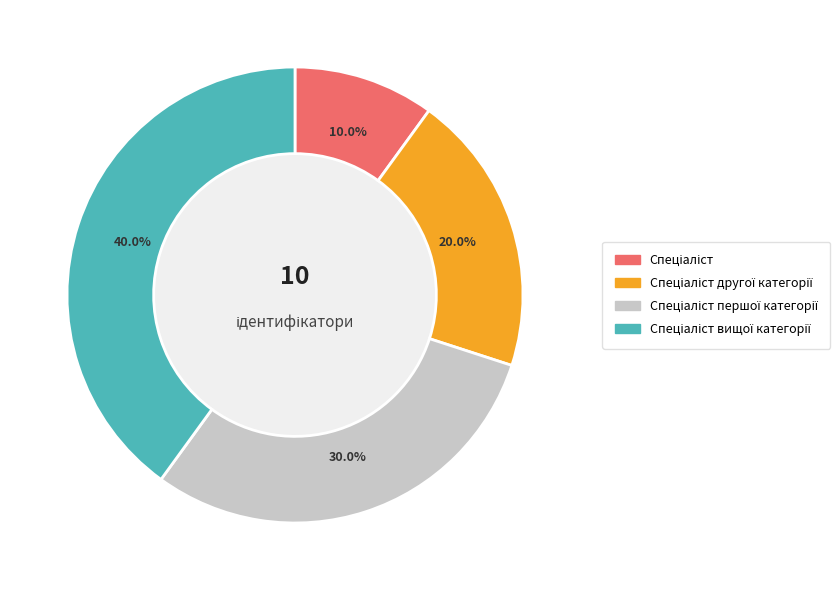

Does any single category account for the majority?

No